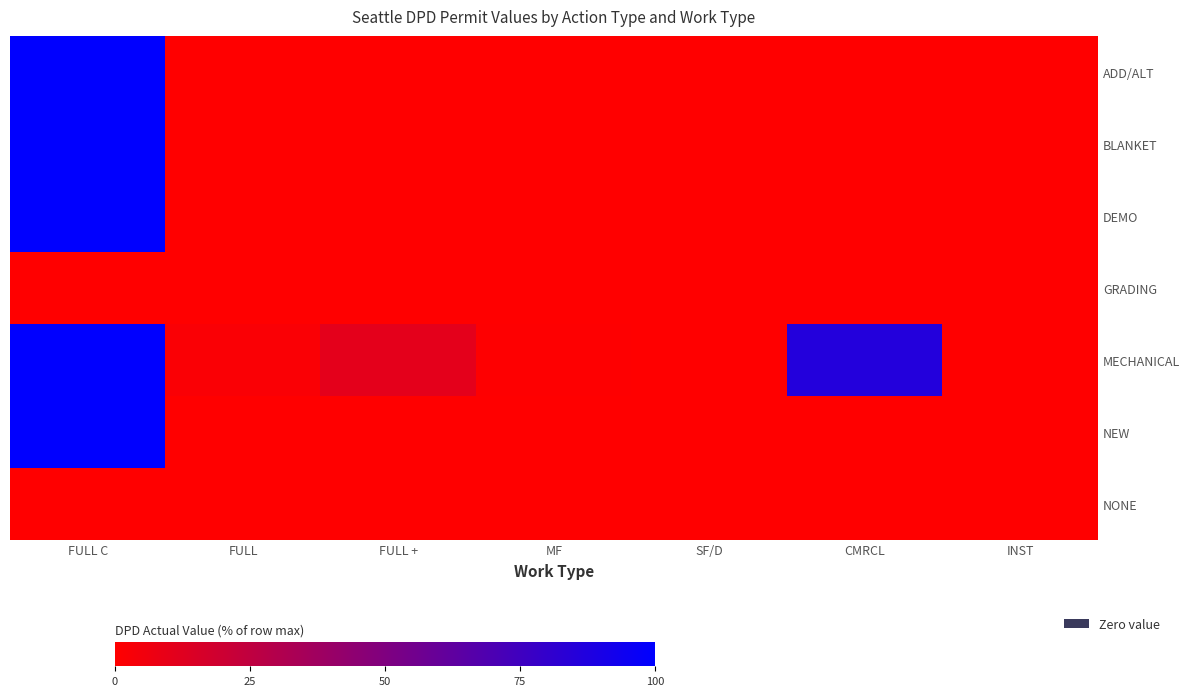

What is the difference between the highest and lowest values at FULL +?

10.8